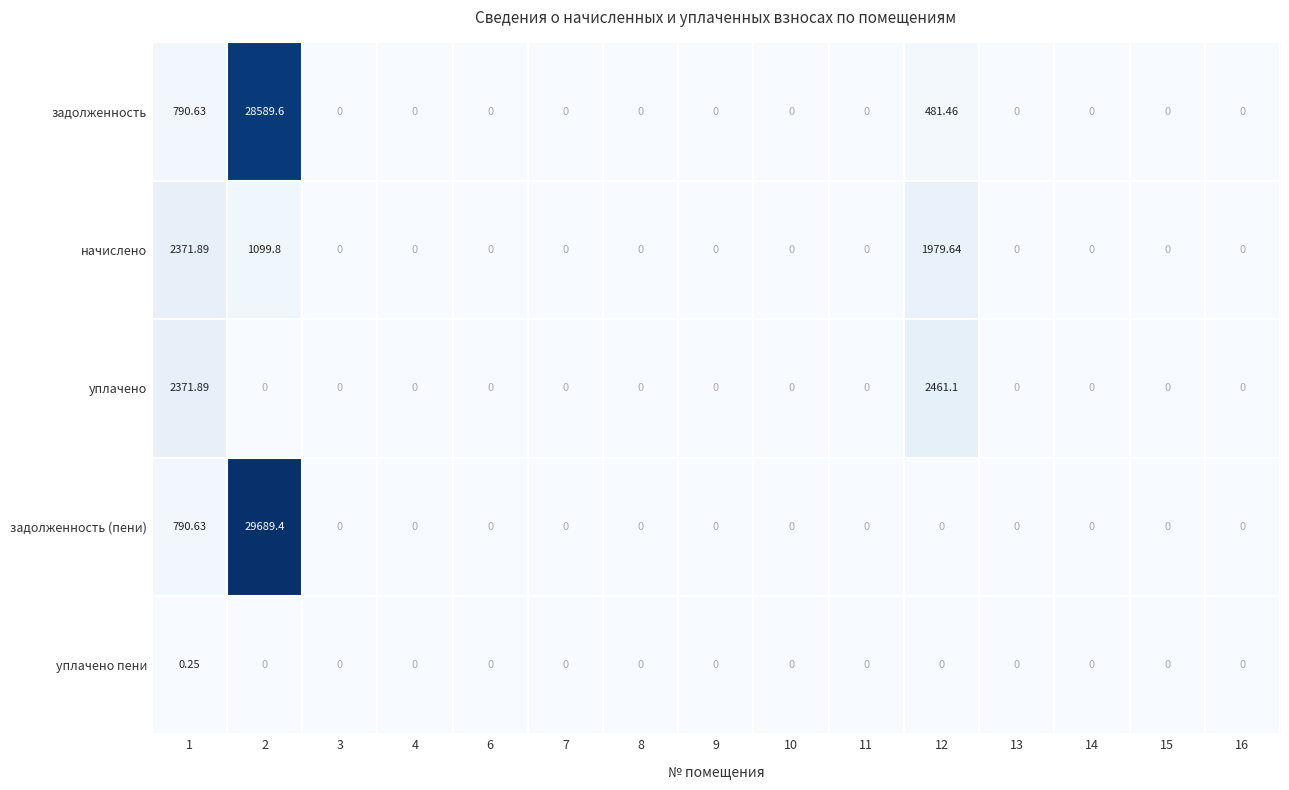

List the series in order of their peak value, highest first.

задолженность (пени), задолженность, уплачено, начислено, уплачено пени